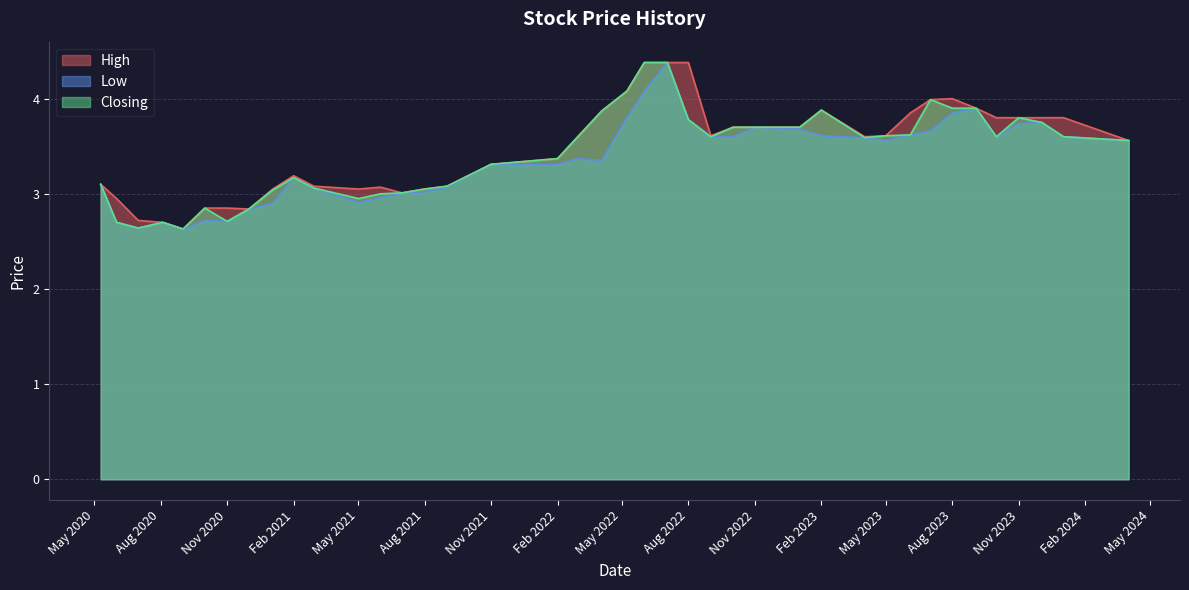

Is the value of High at 01/09/2020 greater than the value of Low at 01/02/2021?

No